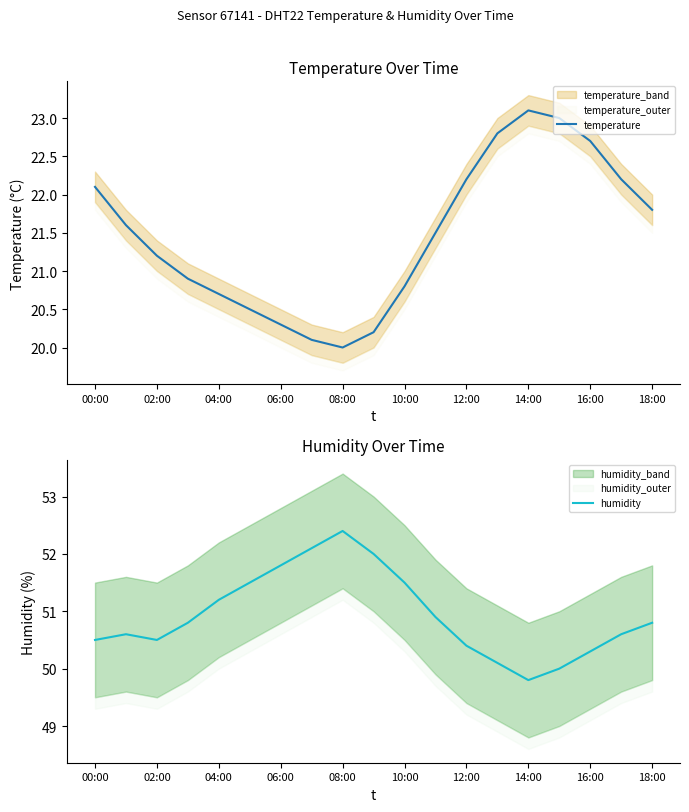

The temperature series shows 22.7 at 16:00. True or false?

True